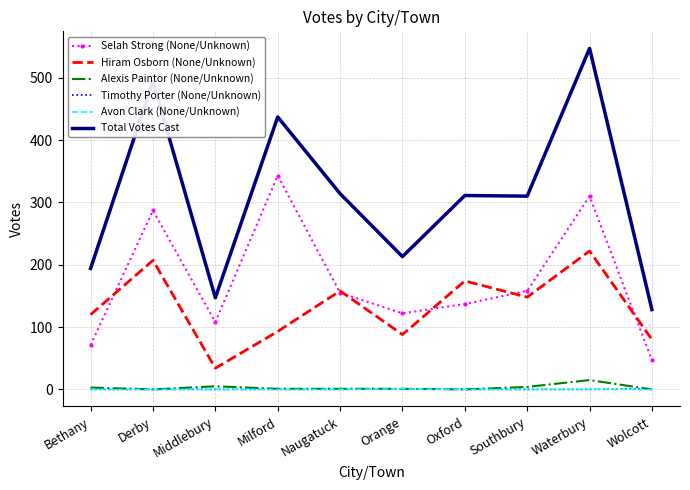

At how many categories does at least one series exceed 377?

3